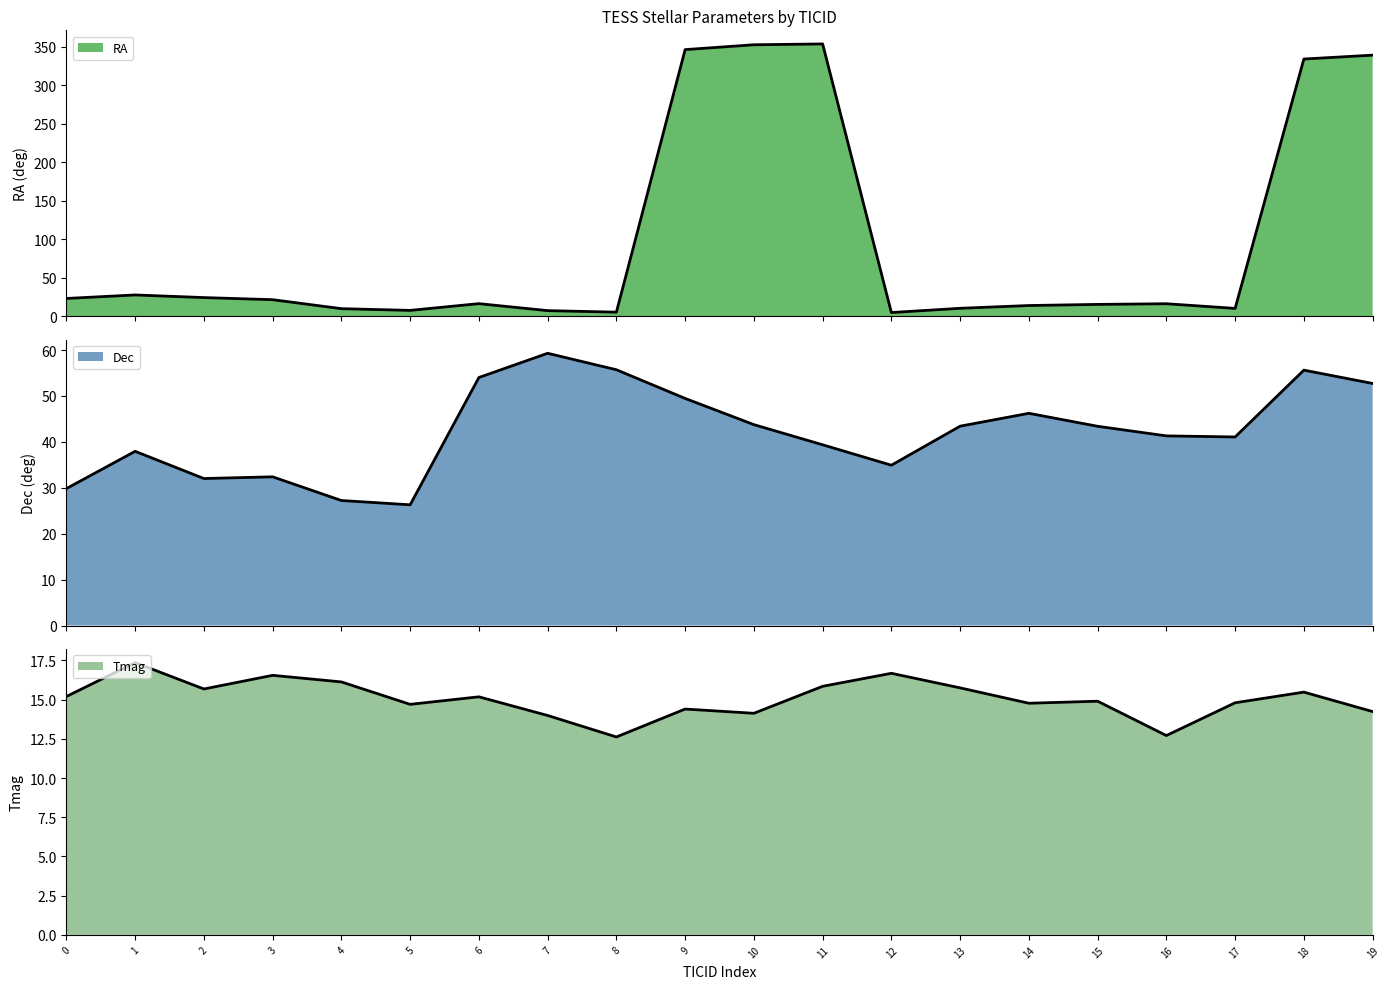

Where is Dec nearest to the value 42?

16